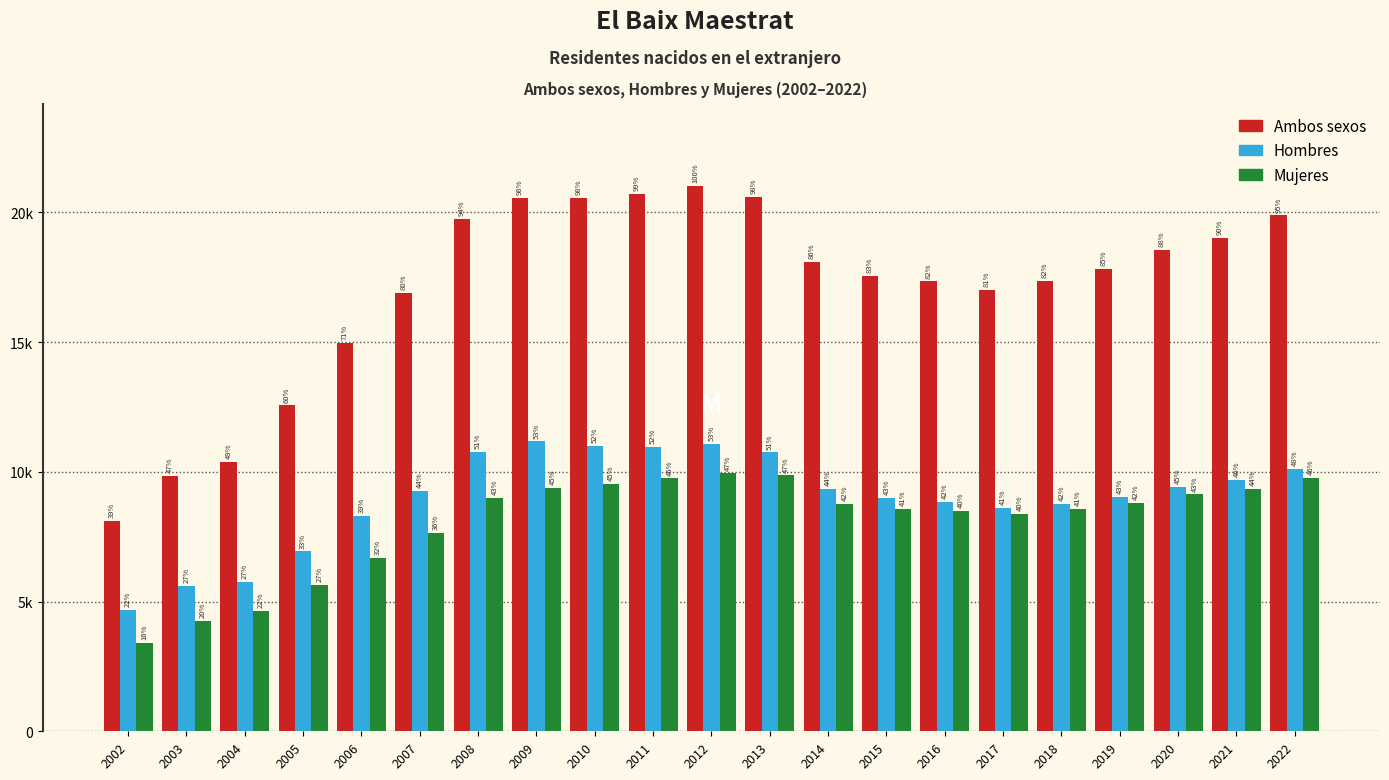

Are the bars grouped side by side (vs. stacked)?

Yes